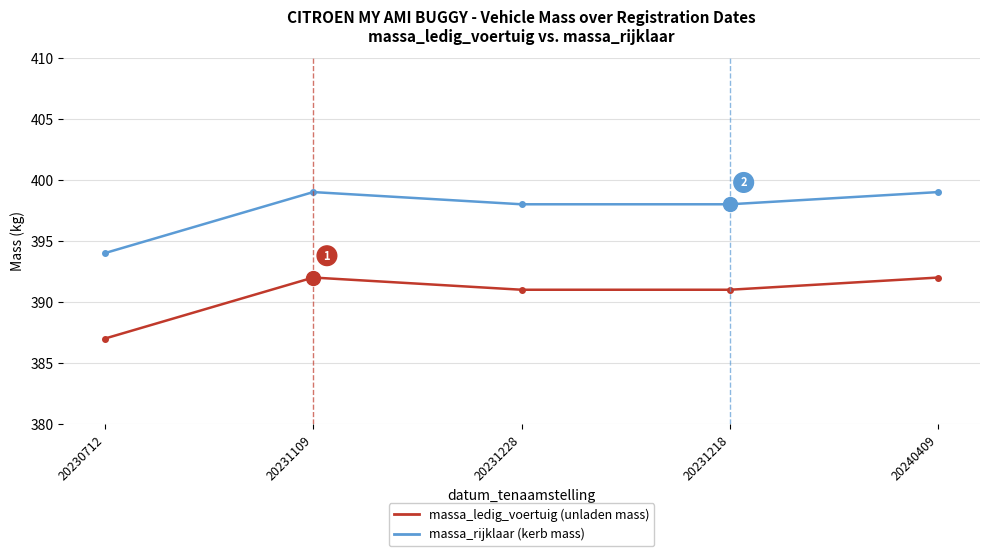

Count the number of data series in this chart.

2